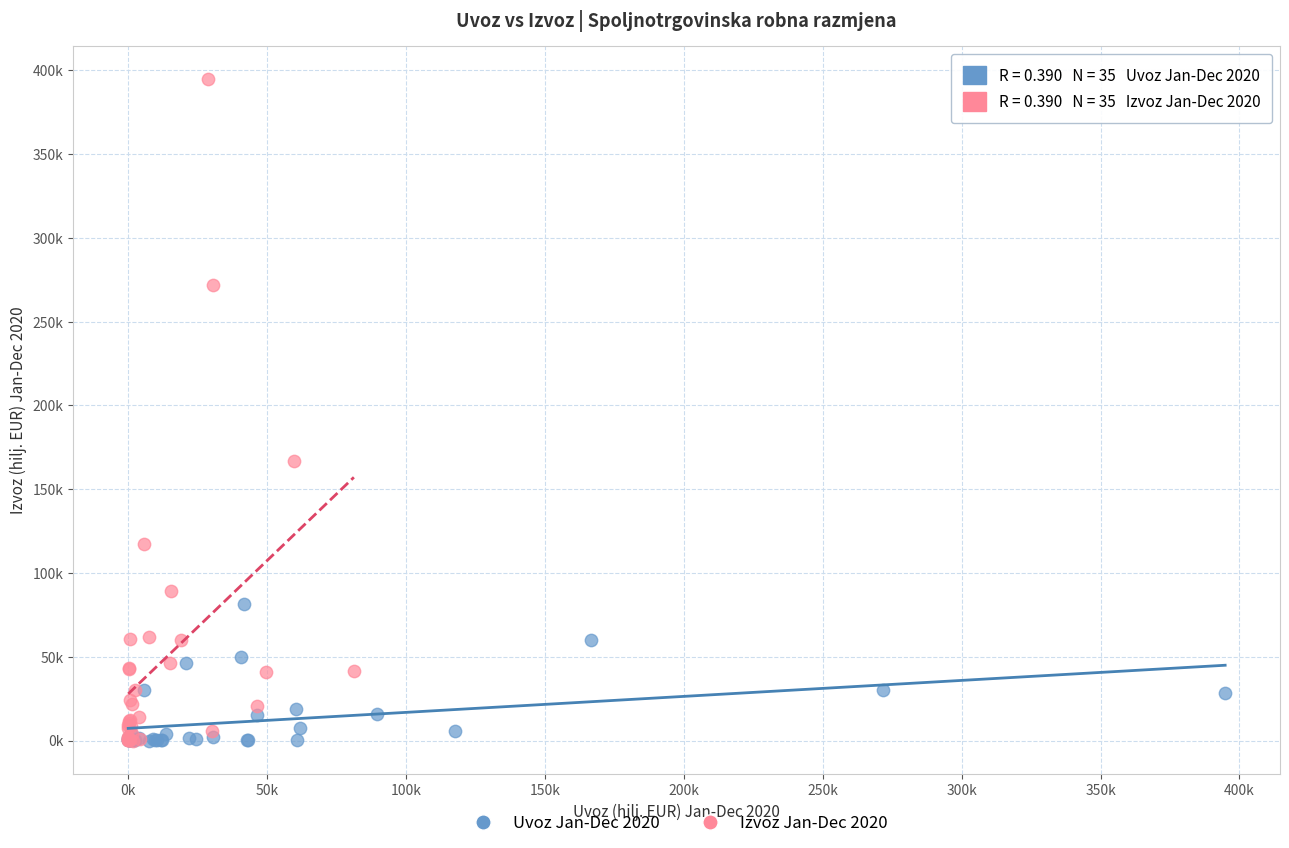

What are all the series names shown in the legend?

Uvoz Jan-Dec 2020, Izvoz Jan-Dec 2020